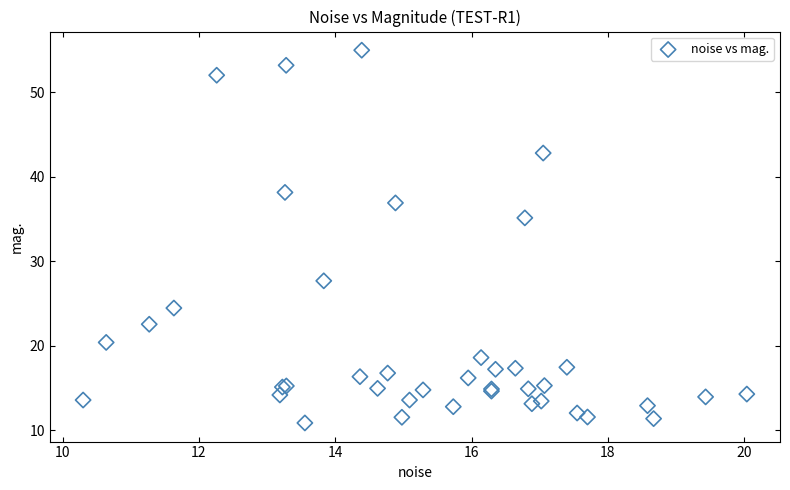

What Y value in the scatter plot is closest to 32?

35.1